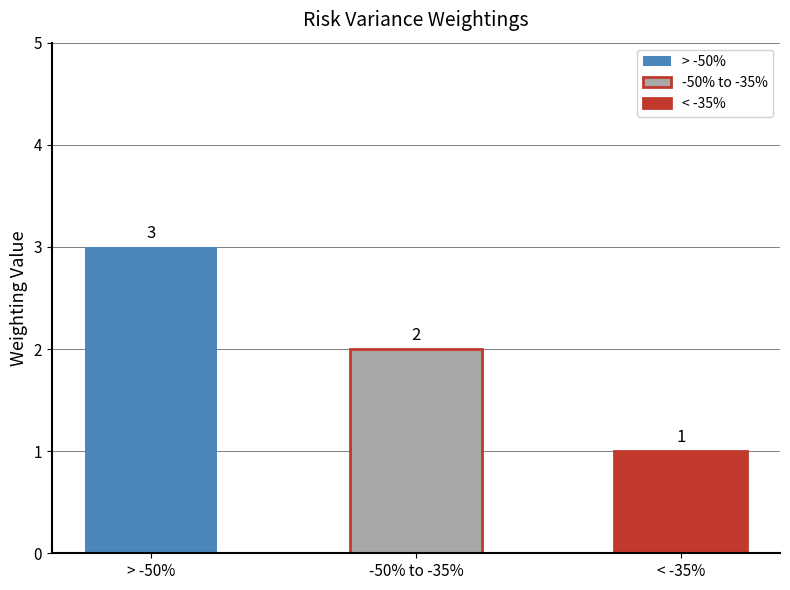

Reading left to right, extract all data points from this chart.

Risk Variance Weighting: > -50%: 3	0	0
Risk Variance Weighting: -50% to -35%: 0	2	0
Risk Variance Weighting: < -35%: 0	0	1